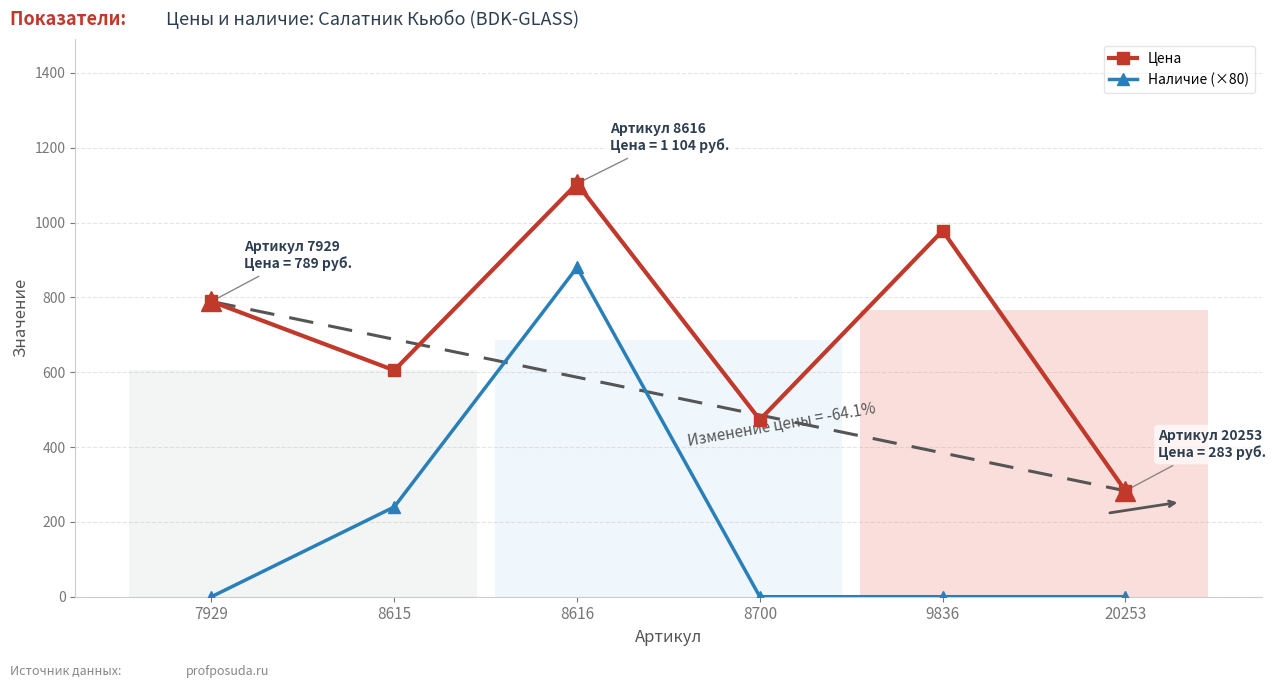

How many interior local valleys does the Цена series have?

2